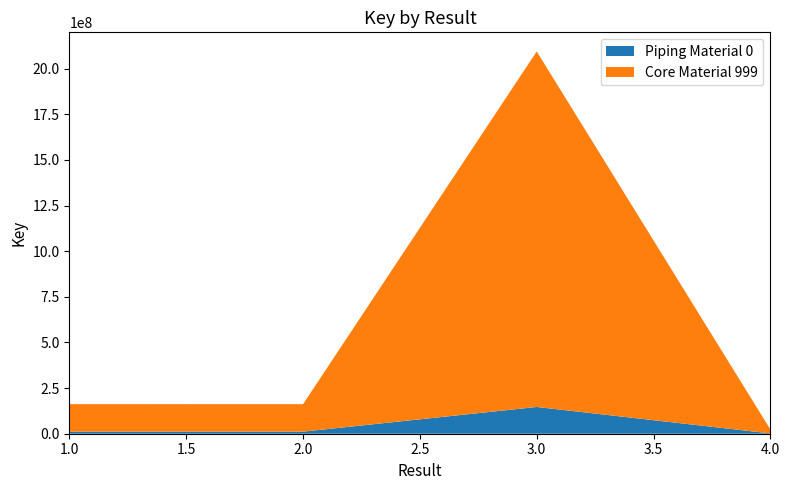

Between 1 and 4, which is larger?

1